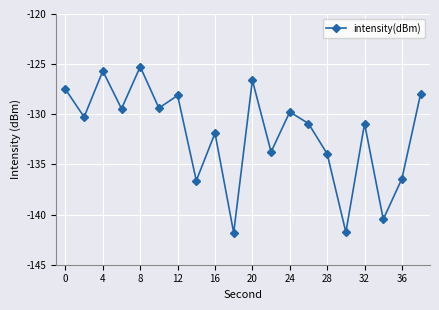

Reading right to left, transcribe all the data shown in this chart.

-127.9	-136.4	-140.5	-130.9	-141.8	-133.9	-130.9	-129.8	-133.8	-126.6	-141.8	-131.9	-136.6	-128.1	-129.4	-125.3	-129.4	-125.7	-130.3	-127.5